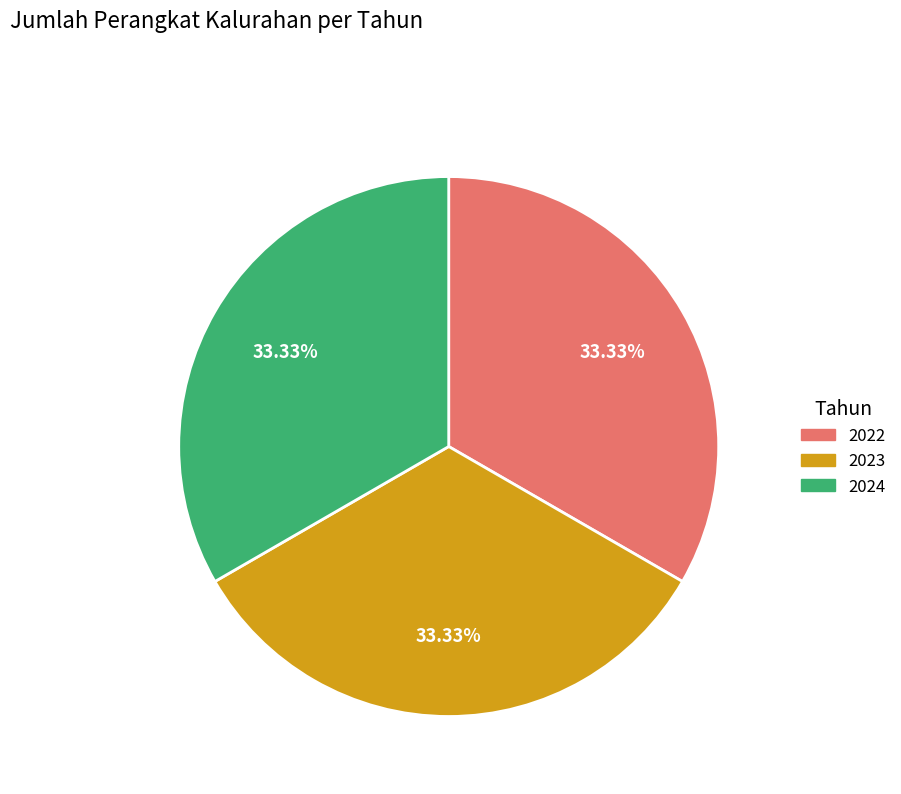

Is there a majority slice in this chart?

No